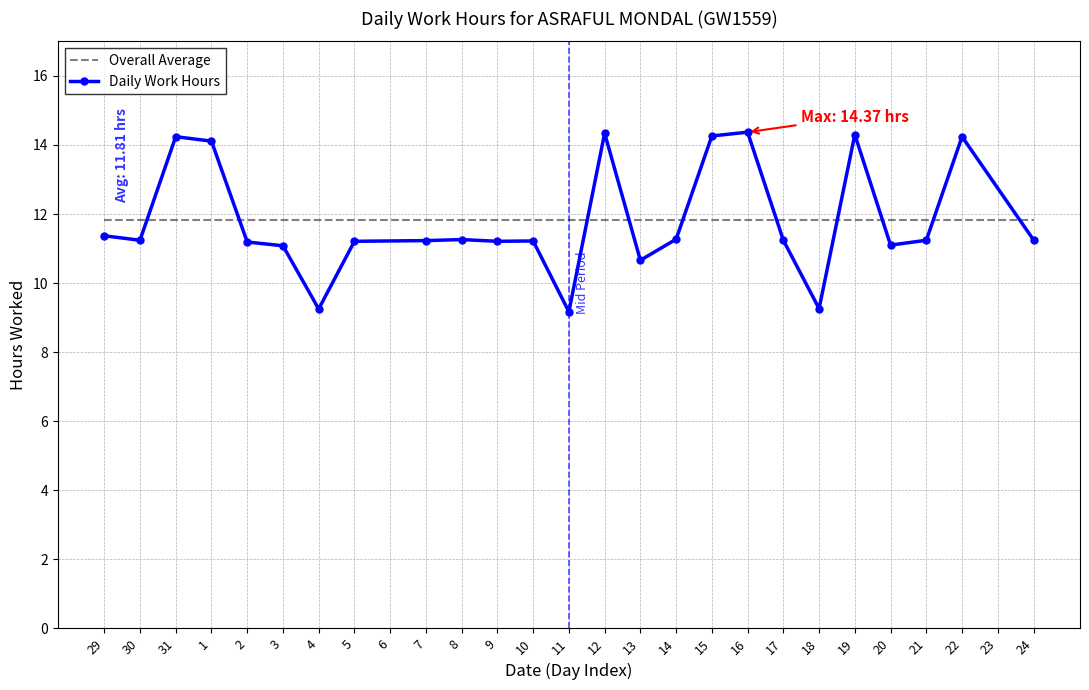

Which category has the highest value across all series?

16